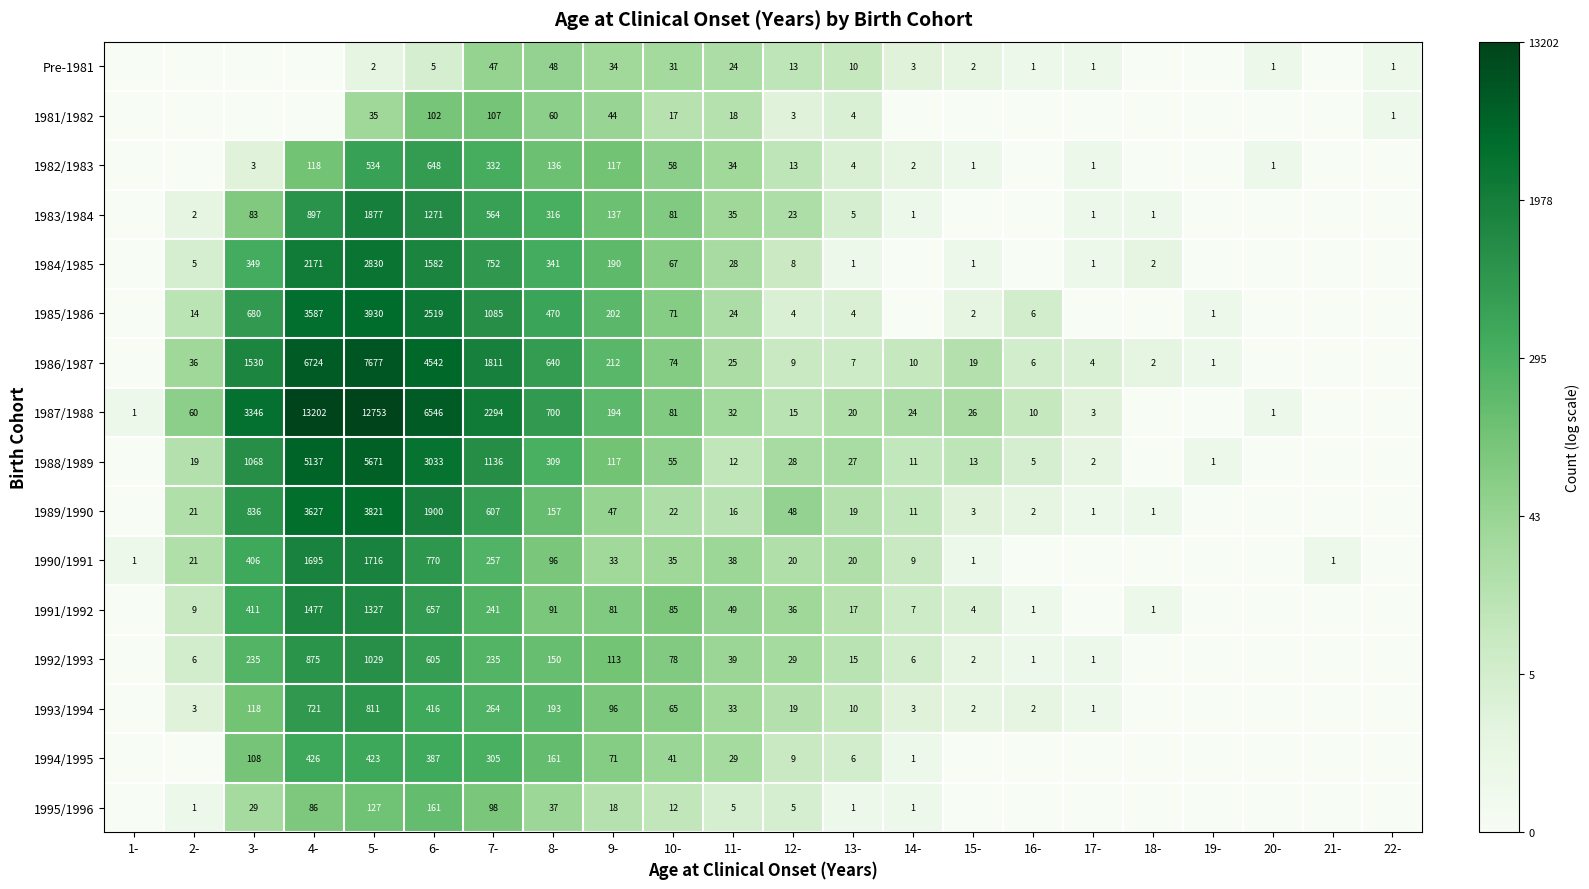

What is the total value across all series at 13-?

170